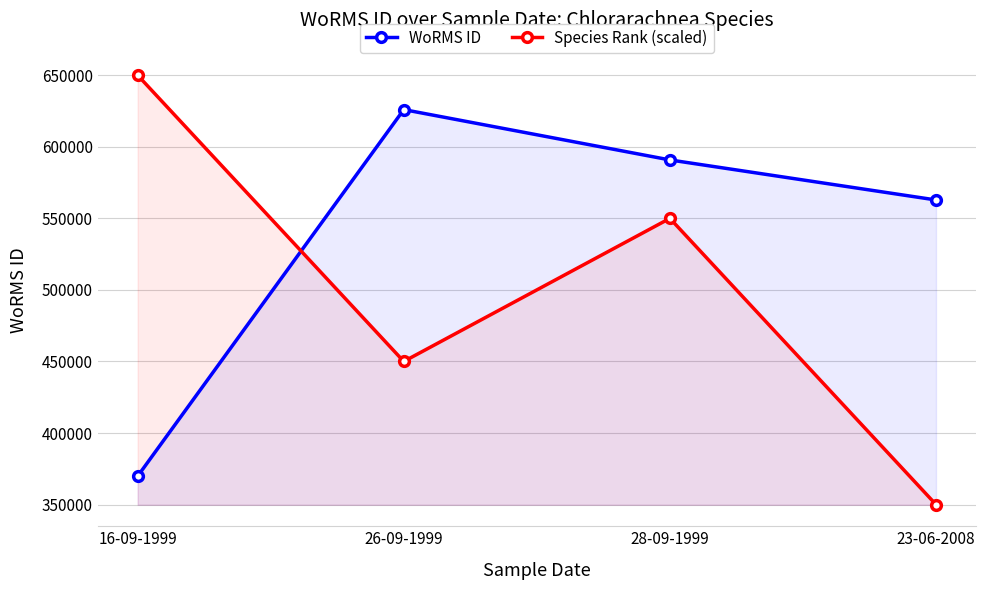

At which category is the sum across all series the highest?

28-09-1999